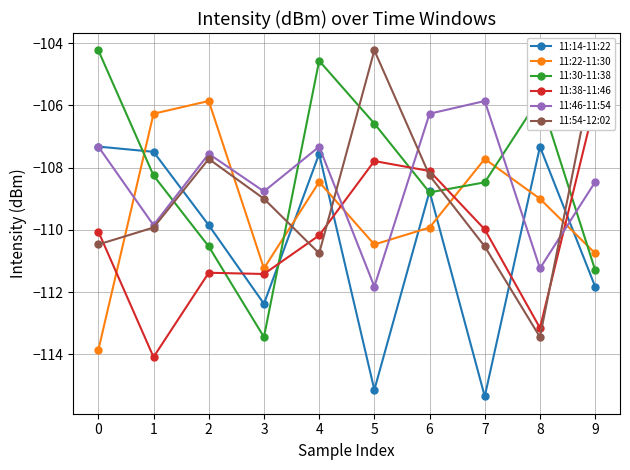

True or false: 11:14-11:22 and 11:54-12:02 intersect in this chart.

True